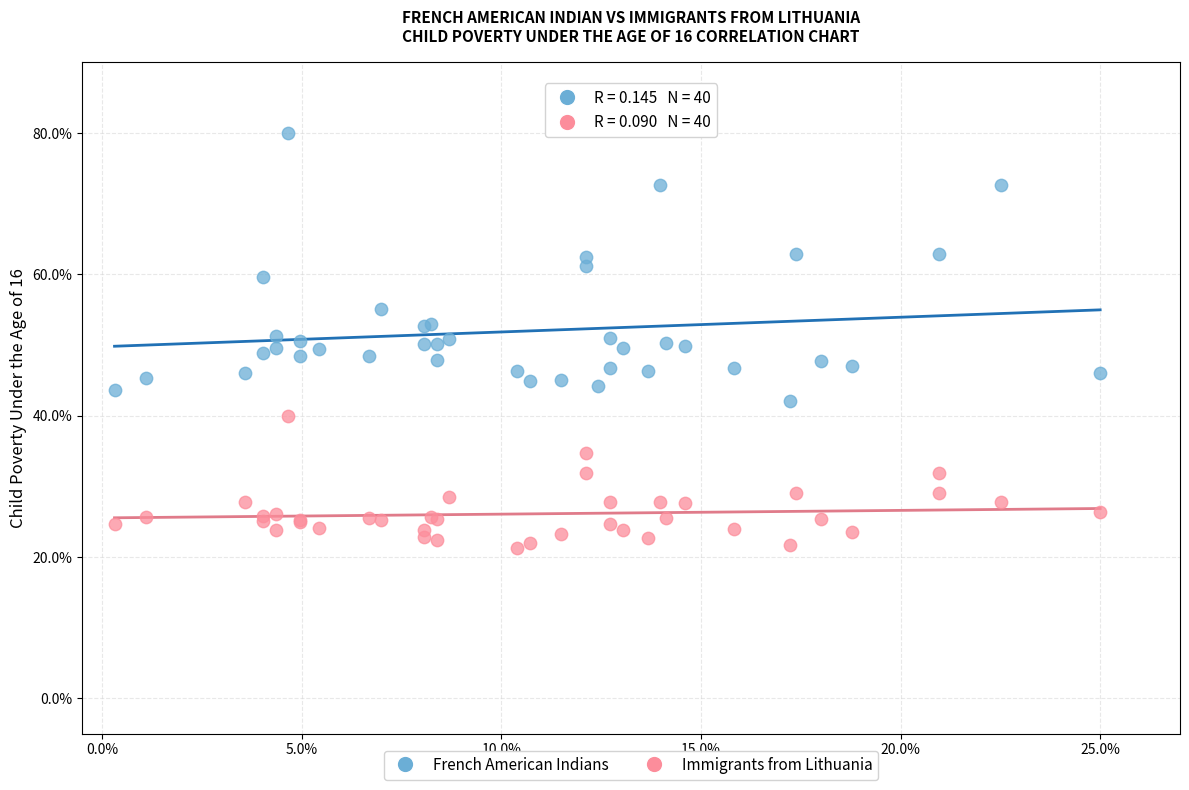

Which series contains the lowest Y value?

Immigrants from Lithuania